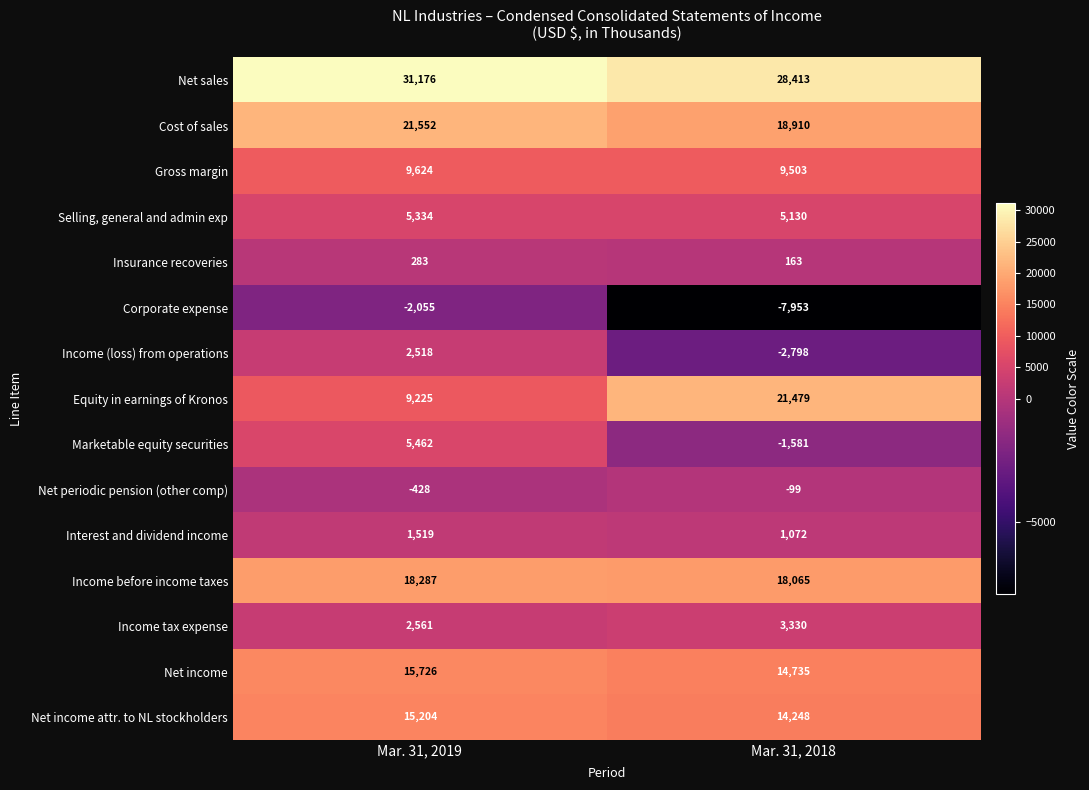

Read the Income tax expense value at Mar. 31, 2019, to the nearest 50.

2550